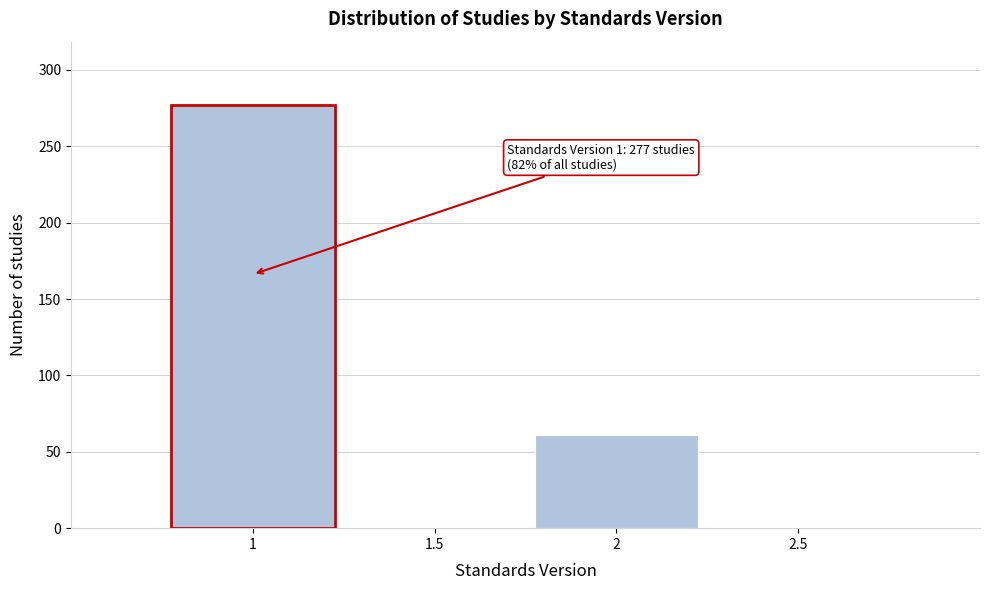

Reading left to right, what are all the values shown in this chart?

1=277	1.5=0	2=61	2.5=0